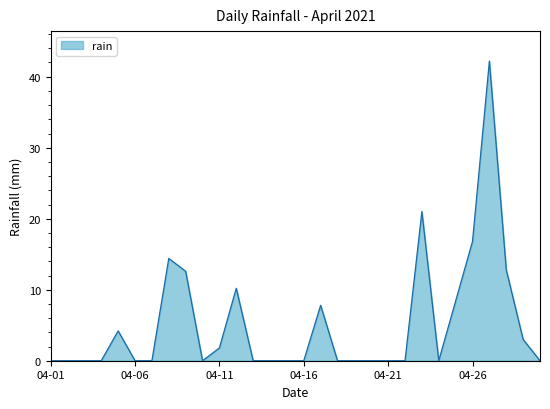

Reading right to left, list all the values displayed in this chart.

0.0	3.0	12.8	42.2	16.8	8.4	0.0	21.0	0.0	0.0	0.0	0.0	0.0	7.8	0.0	0.0	0.0	0.0	10.2	1.8	0.0	12.6	14.4	0.0	0.0	4.2	0.0	0.0	0.0	0.0